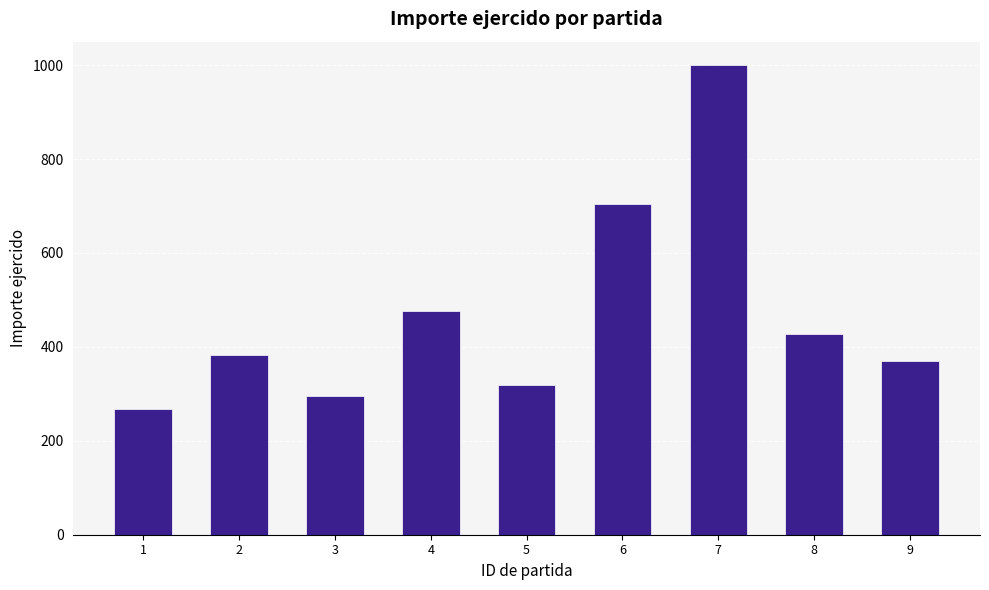

Reading right to left, extract all data points from this chart.

9=370	8=427	7=1000	6=704	5=318	4=477	3=295	2=382	1=267